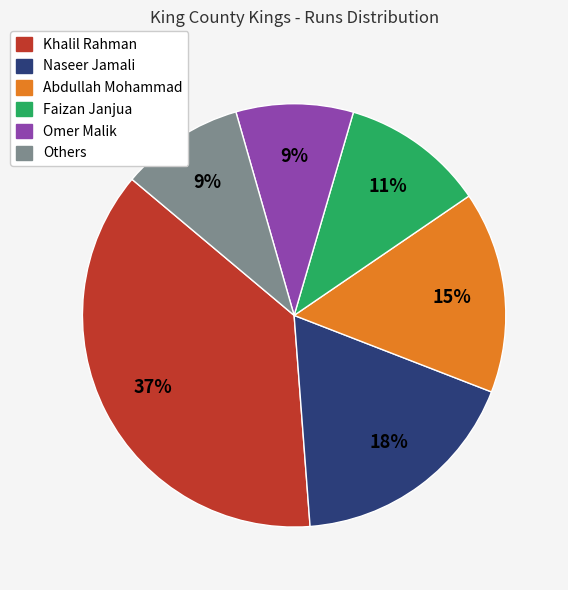

Between Abdullah Mohammad and Faizan Janjua, which is larger?

Abdullah Mohammad